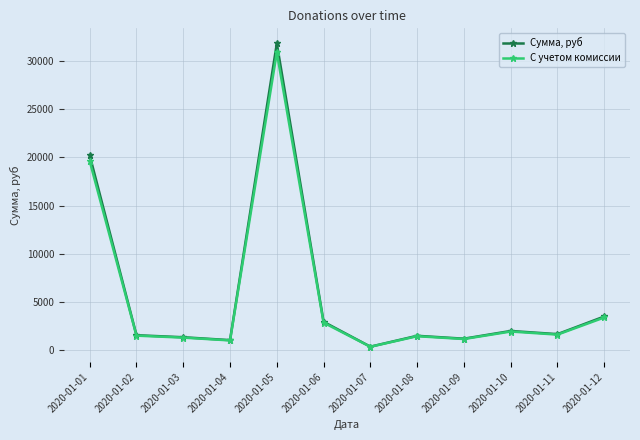

What is the total value across all series at 2020-01-06?

5811.5